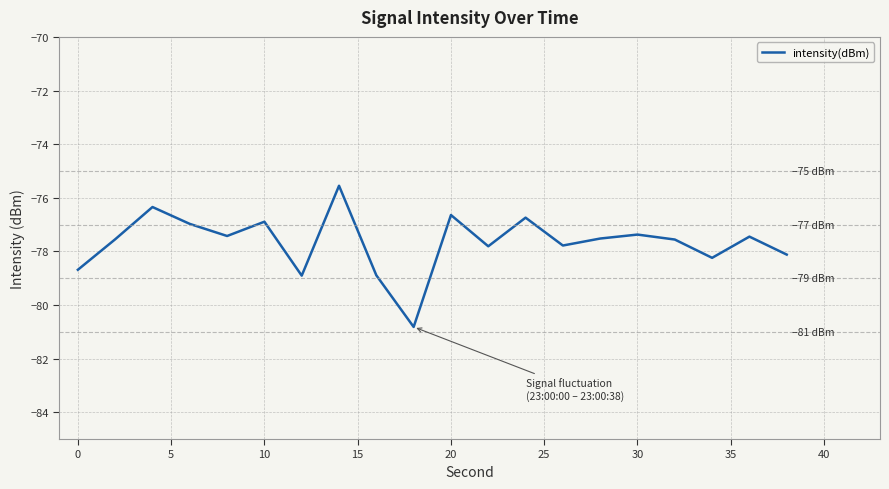

True or false: the data has more than 1 interior local peaks.

True